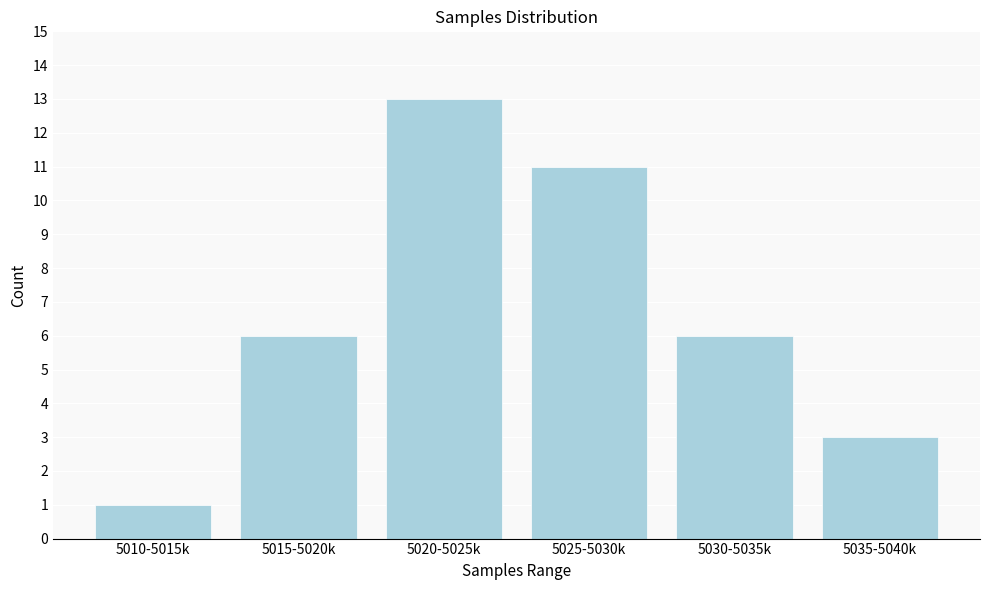

Reading right to left, extract all data points from this chart.

3	6	11	13	6	1